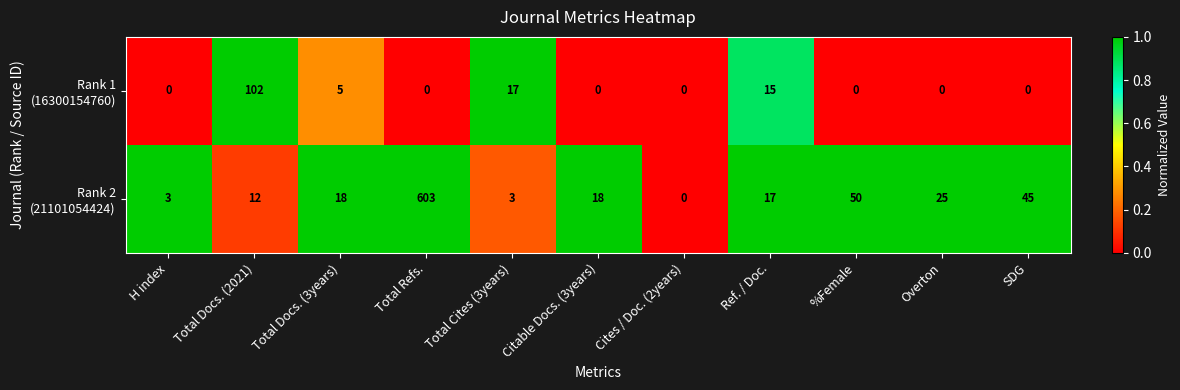

What is the greatest value displayed?

603